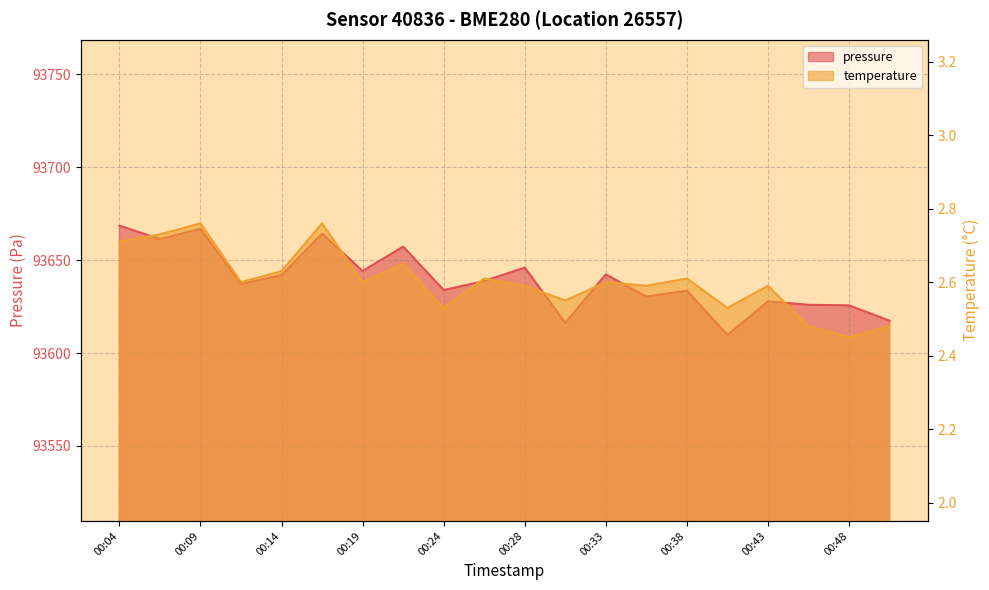

What is the average value of the temperature series?

2.6